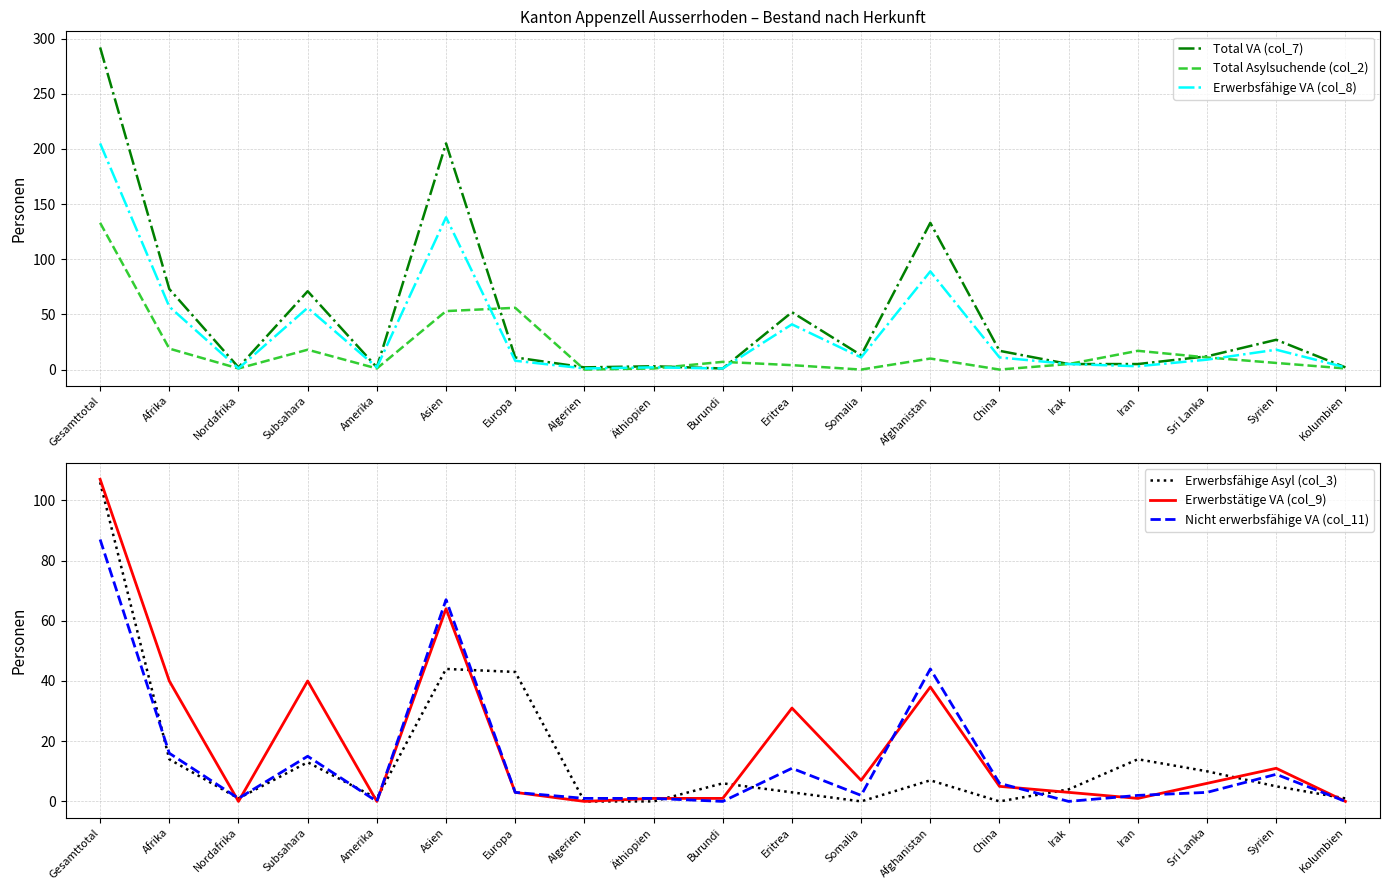

True or false: Total Asylsuchende (col_2) has more than 0 interior local peaks.

True